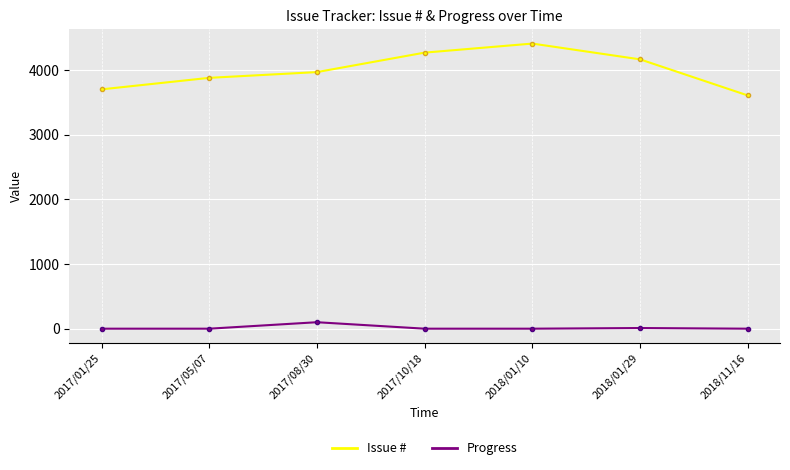

What is the difference between the Issue # values at 2018/11/16 and 2018/01/10?

802